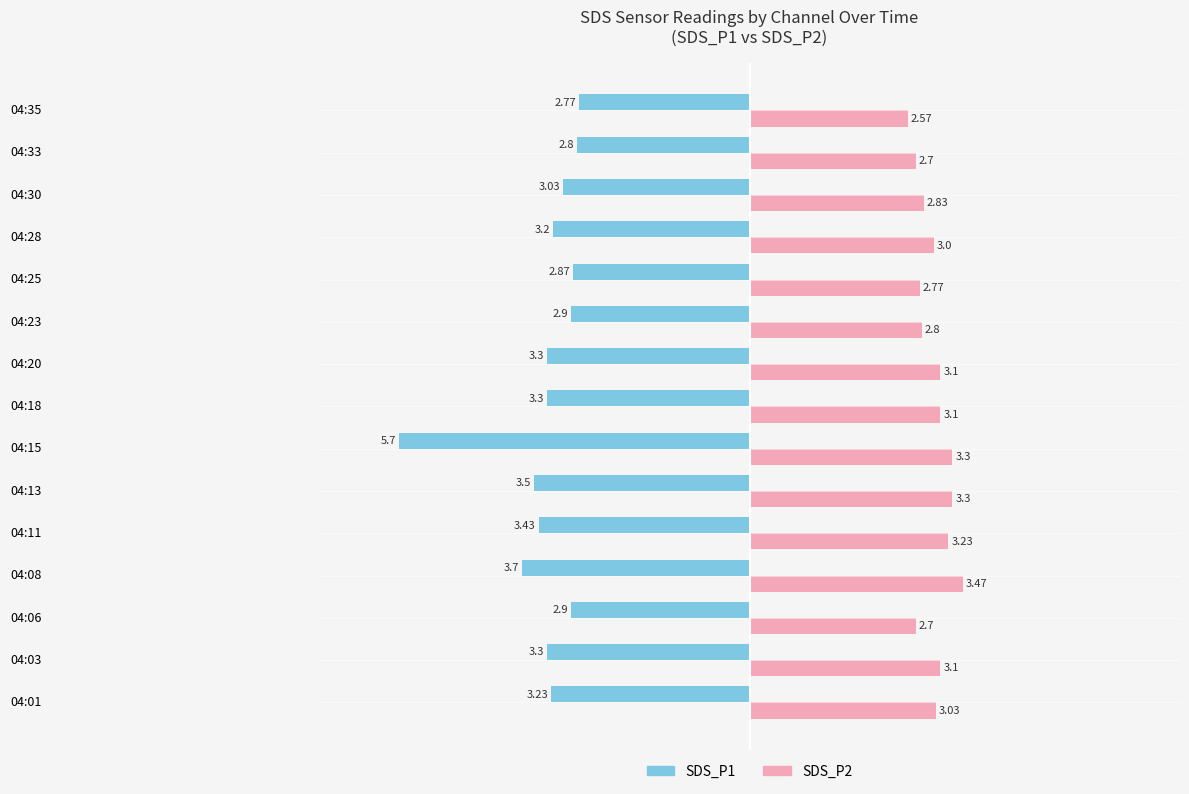

How many categories are shown in the chart?

15